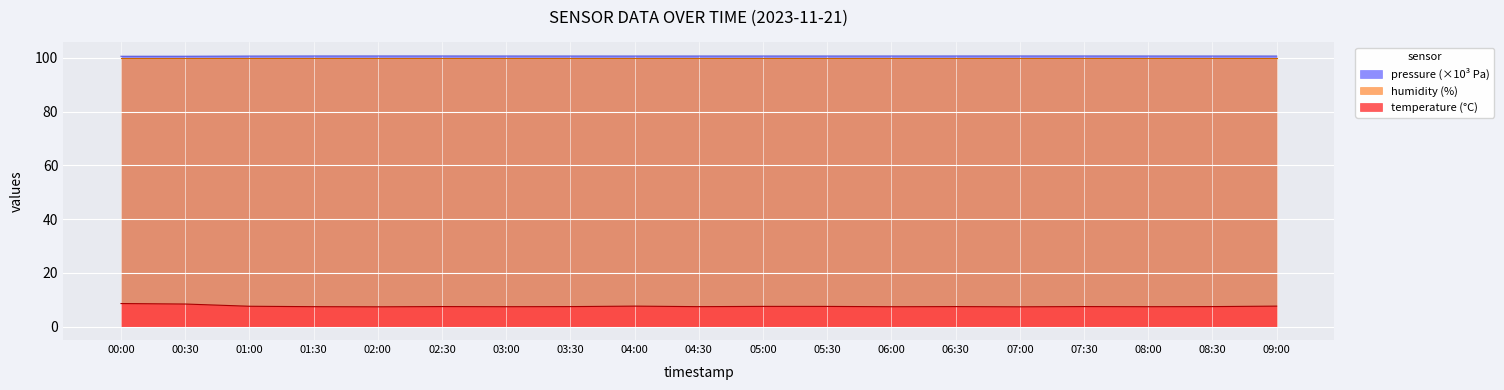

Is the value of pressure (×10³ Pa) at 04:30 greater than the value of temperature (°C) at 04:30?

Yes